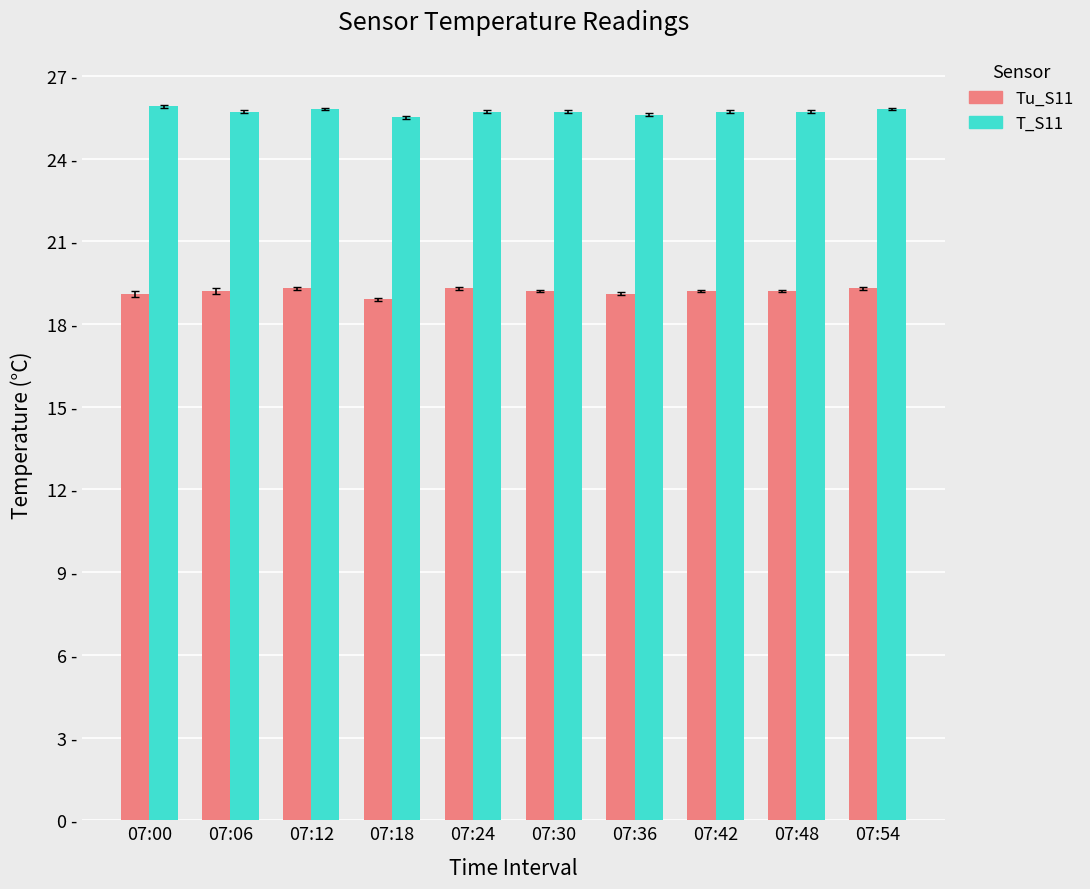

What is the sum of all T_S11 values?

257.1